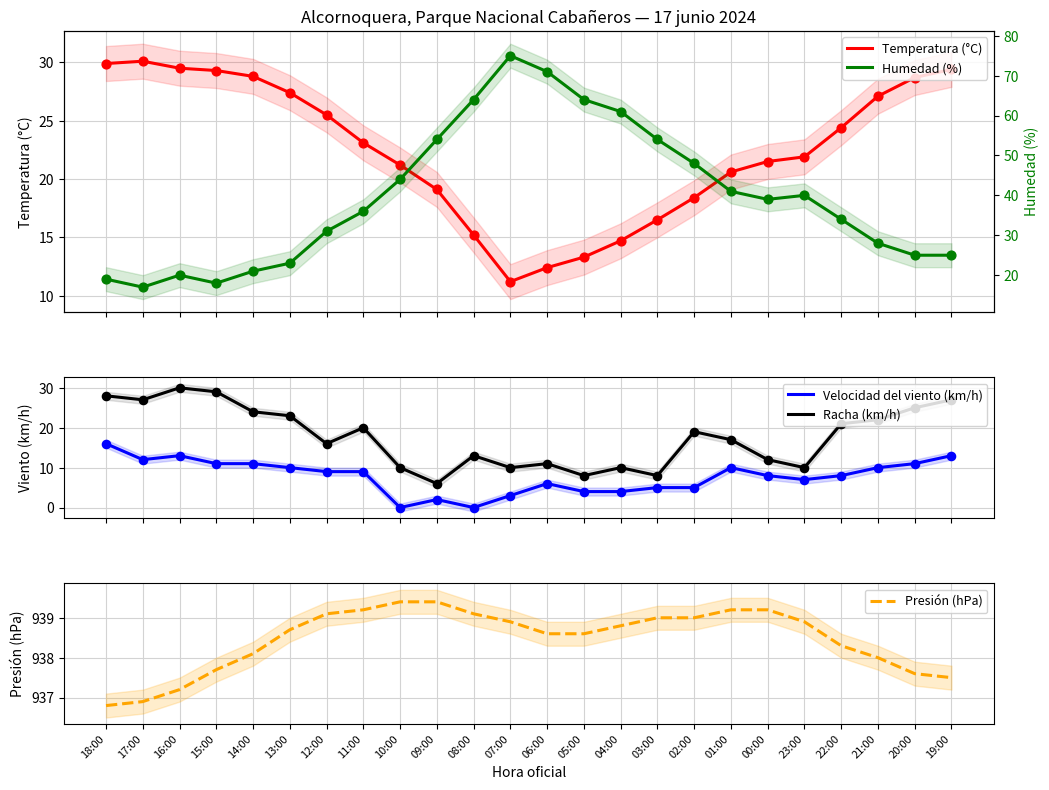

At how many categories does at least one series exceed 69?

24